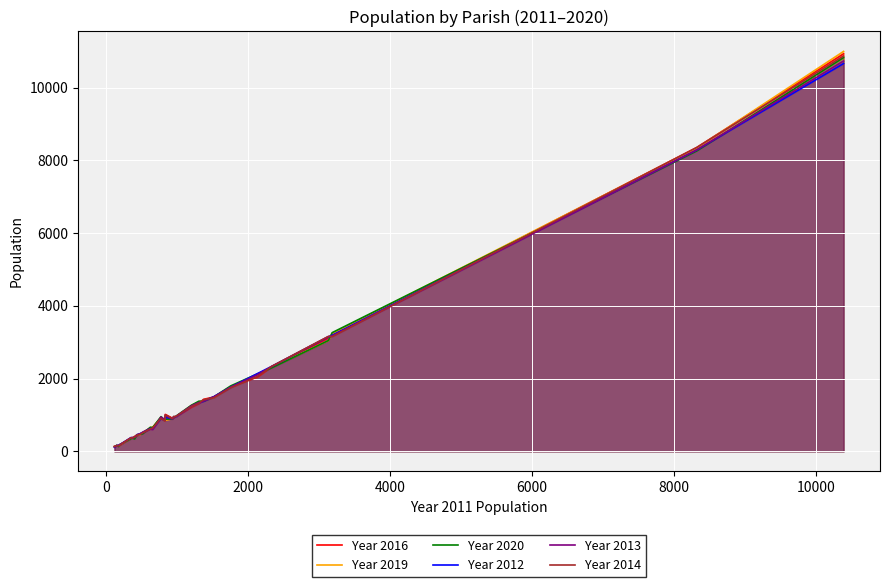

What is the greatest value displayed?

10992